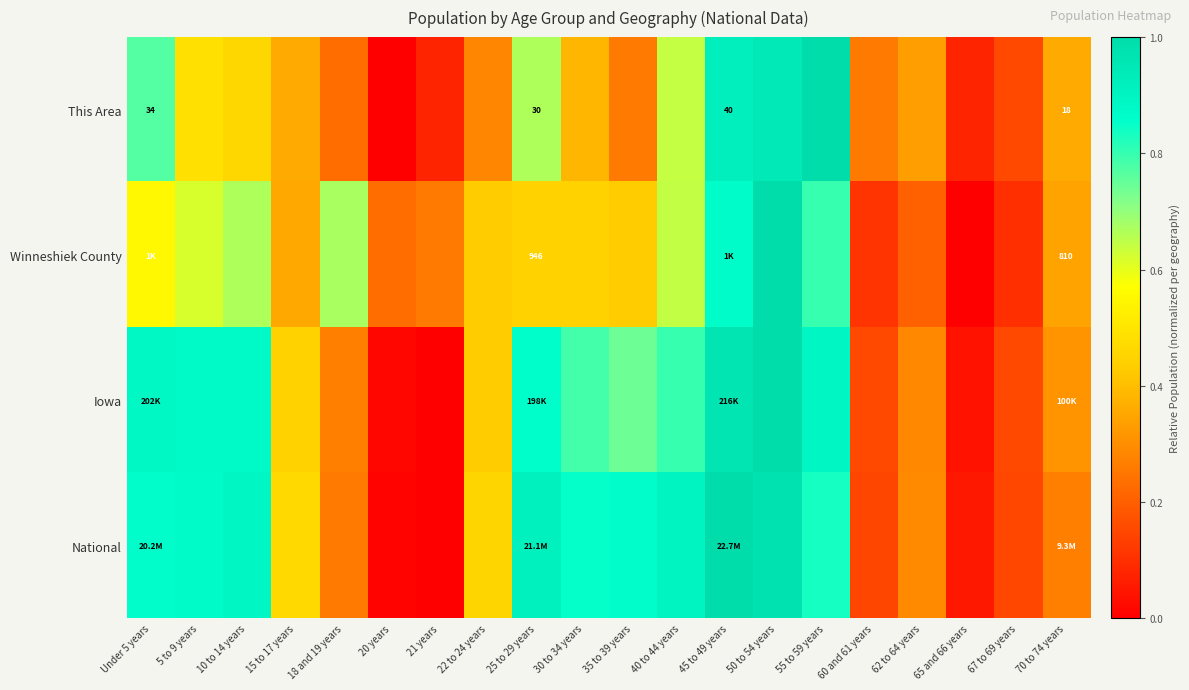

True or false: National has a value of 0.1 at 65 and 66 years.

True